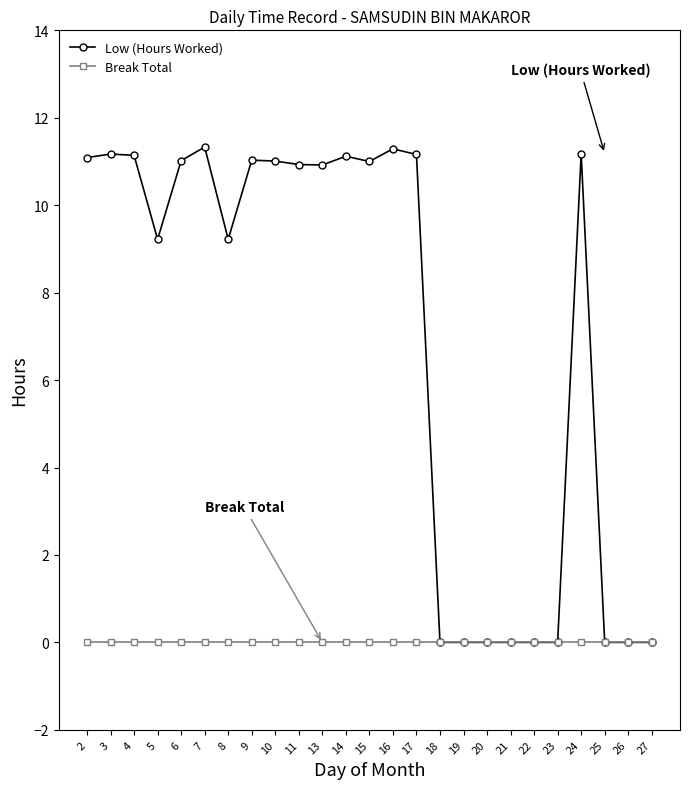

What is the maximum value shown in the chart?

11.3